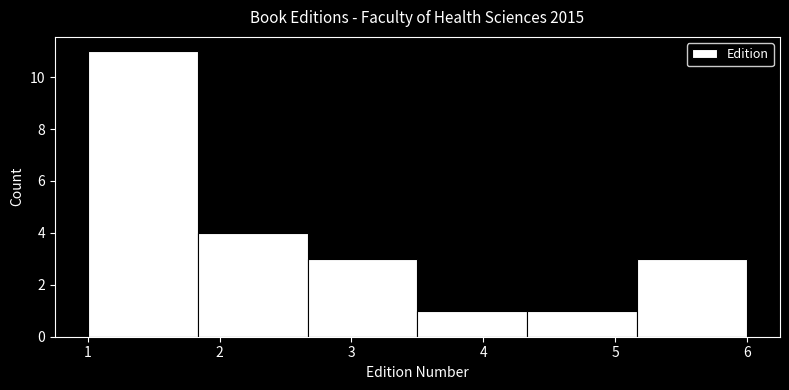

Reading left to right, list every bar in this chart as the range it spans on the x-axis followed by its height. Neither the bar edges nor the heights are printed on the chart, so give them approximately, as read against the axes.

1.0 to 1.8: 11
1.8 to 2.7: 4
2.7 to 3.5: 3
3.5 to 4.3: 1
4.3 to 5.2: 1
5.2 to 6.0: 3